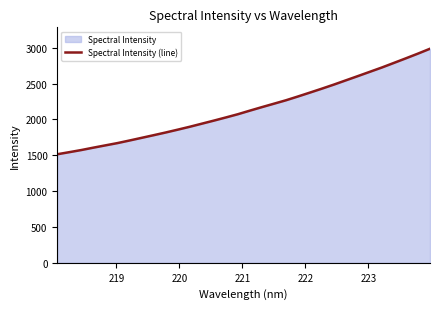

What is the minimum value shown in the chart?

1514.3